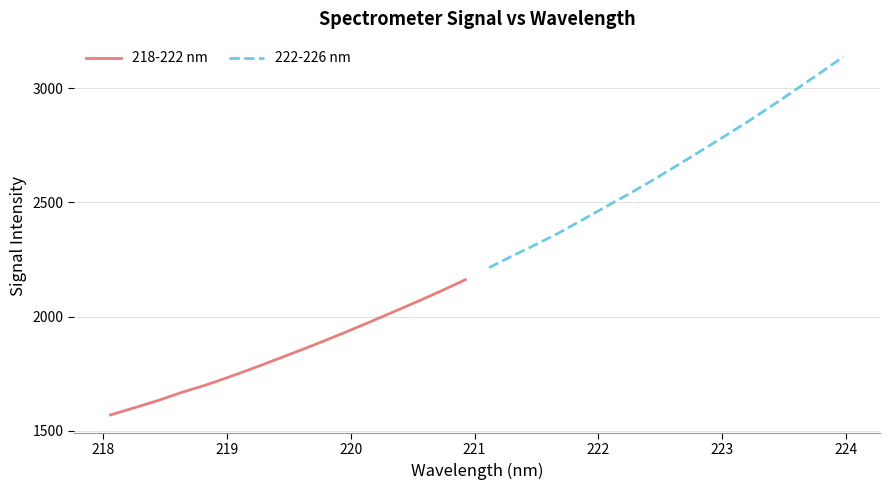

True or false: 218-222 nm has a value of 1242.1 at 12.

False